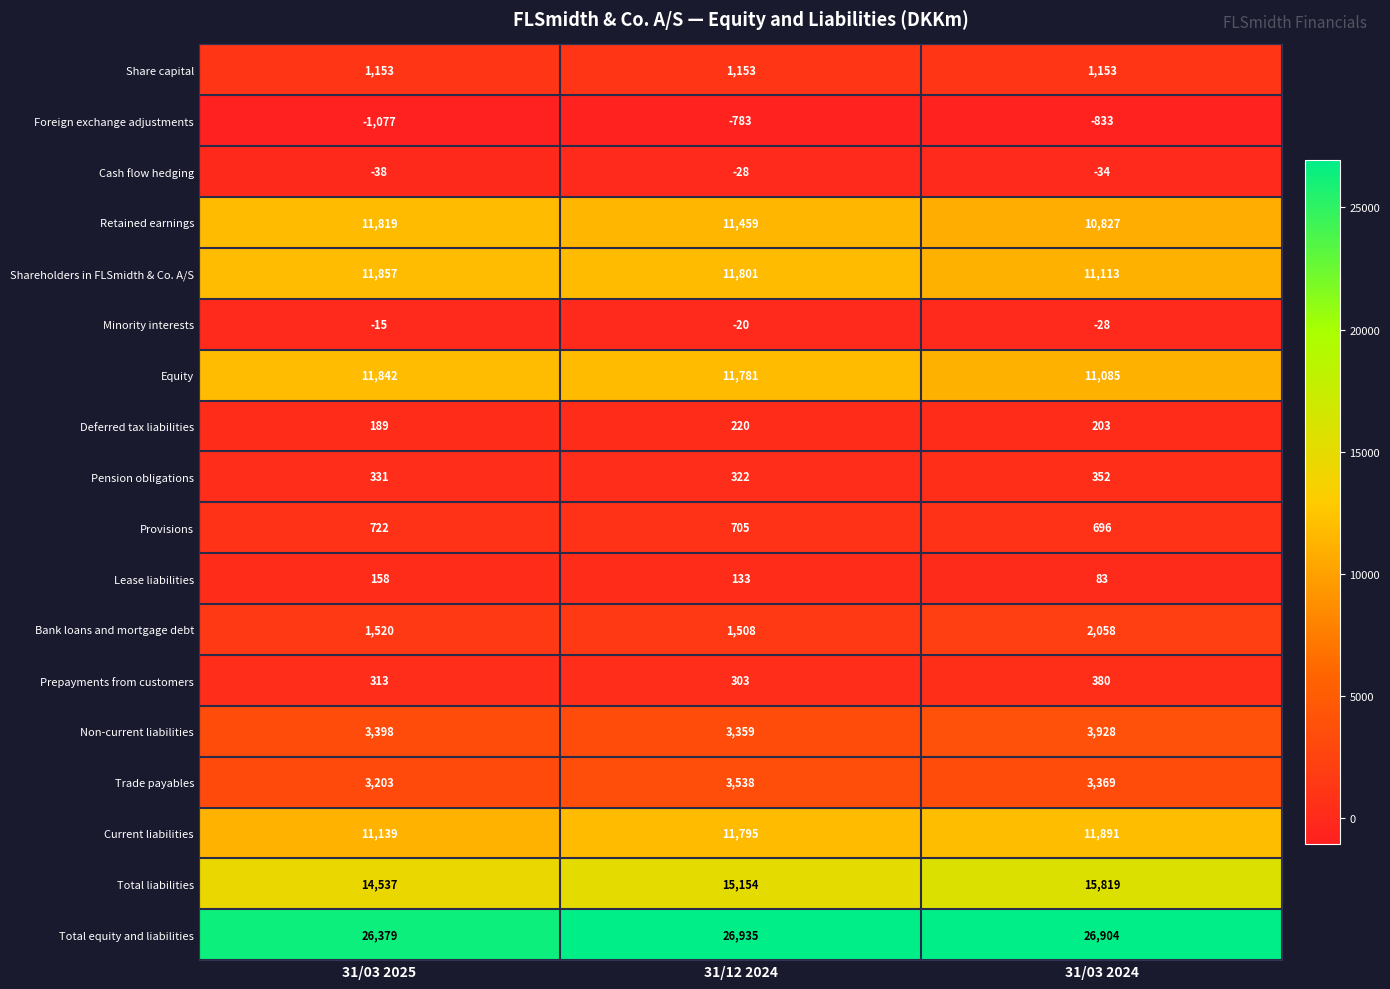

How many Retained earnings values are between 10827 and 11819?

3